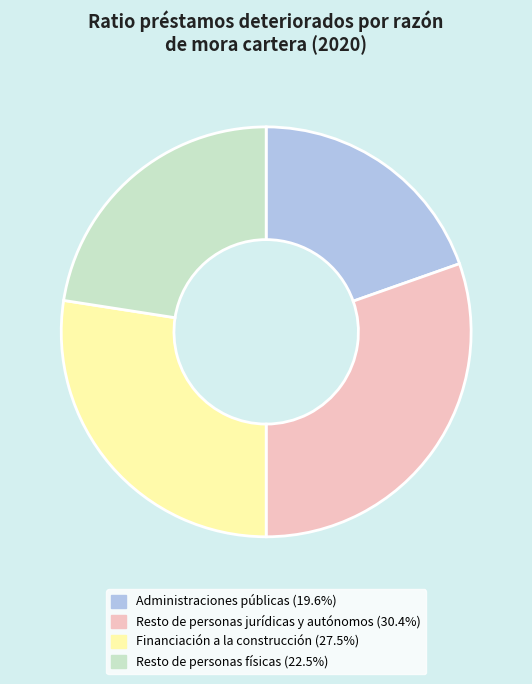

Rank the categories by value from highest to lowest.

Resto de personas jurídicas y autónomos, Financiación a la construcción, Resto de personas físicas, Administraciones públicas